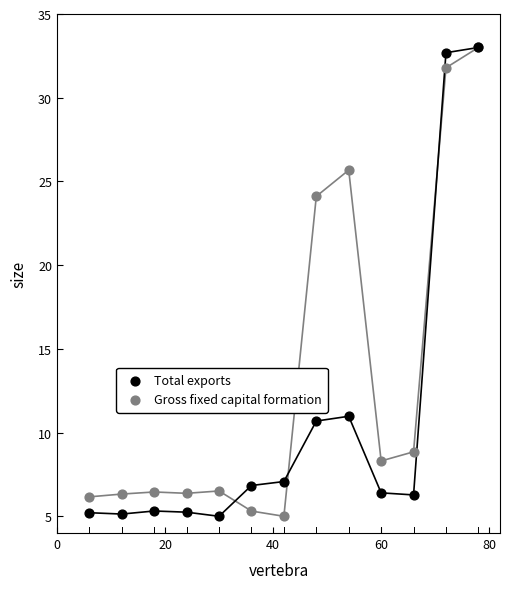

Across all series, what Y value is closest to 19?

24.1